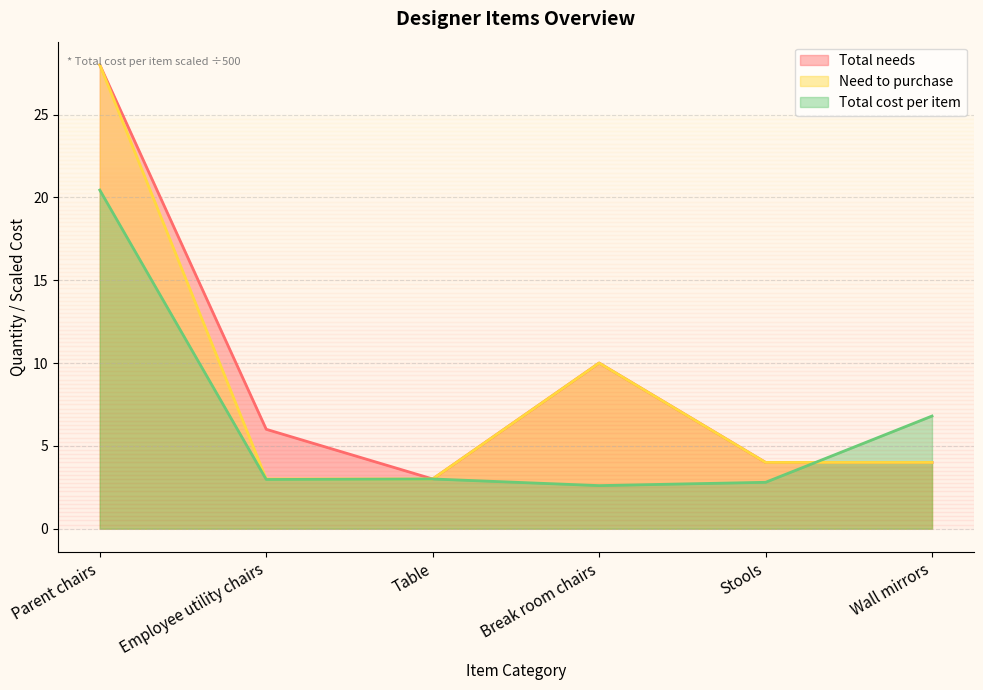

What is the sum of all Need to purchase values?

52.0